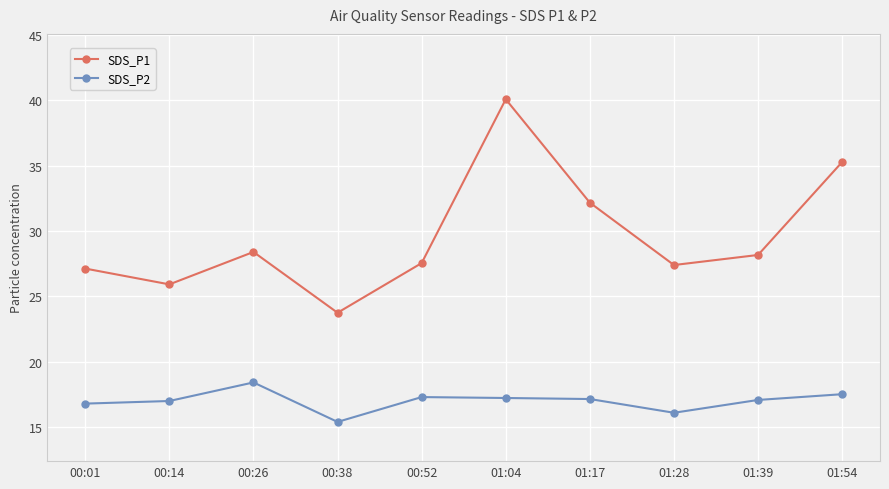

What is the difference between the second highest and second lowest values in the SDS_P2 series?

1.4